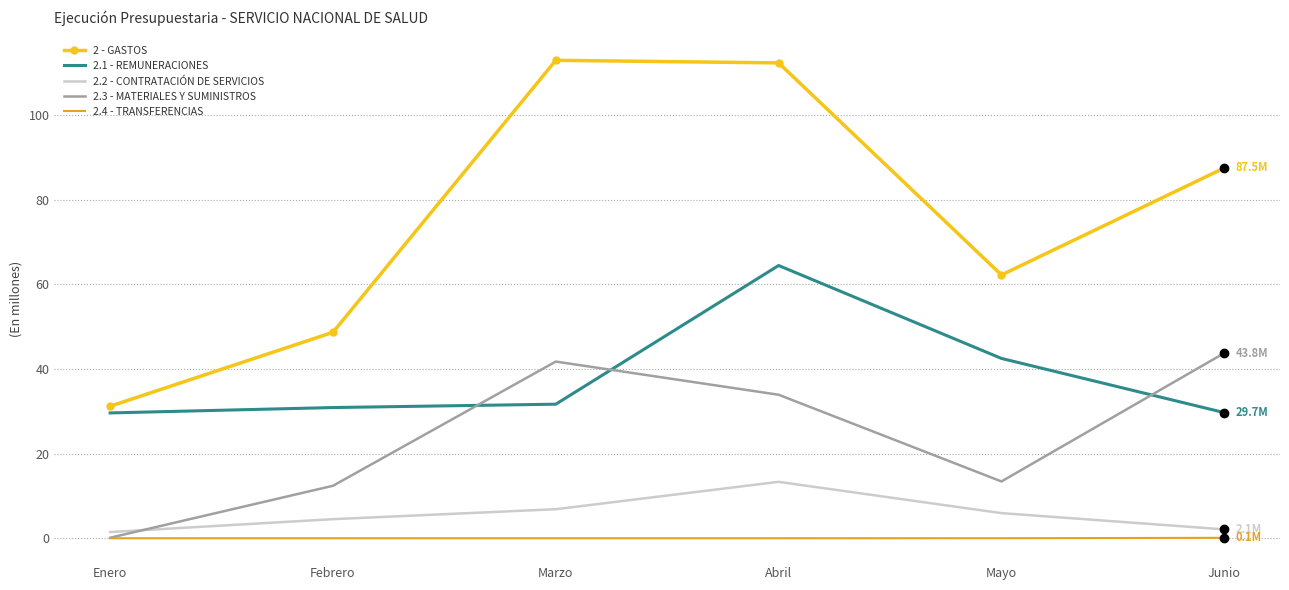

What are all the series names shown in the legend?

2 - GASTOS, 2.1 - REMUNERACIONES, 2.2 - CONTRATACIÓN DE SERVICIOS, 2.3 - MATERIALES Y SUMINISTROS, 2.4 - TRANSFERENCIAS